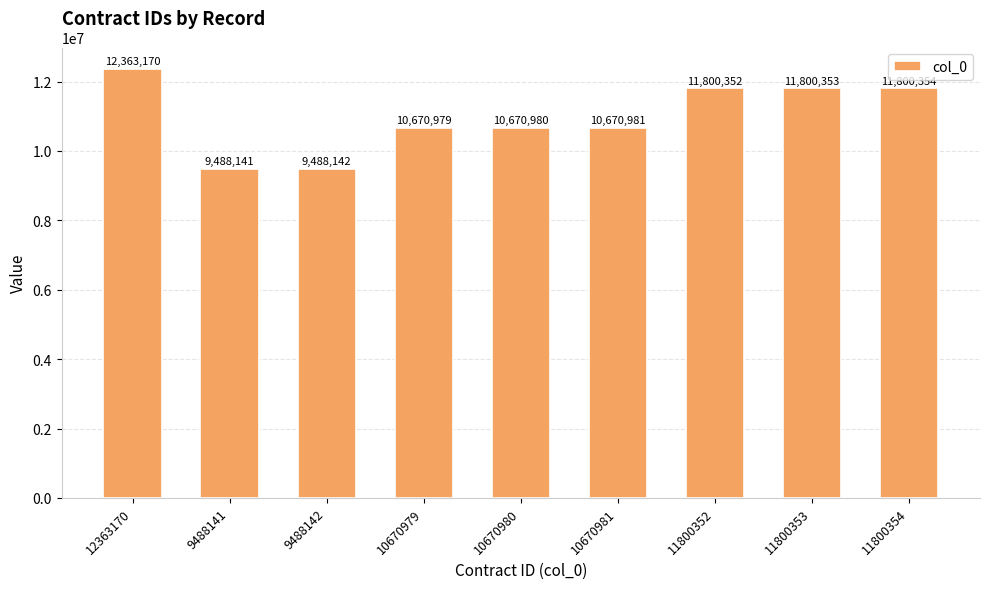

Reading left to right, what are all the values shown in this chart?

12363170	9488141	9488142	10670979	10670980	10670981	11800352	11800353	11800354